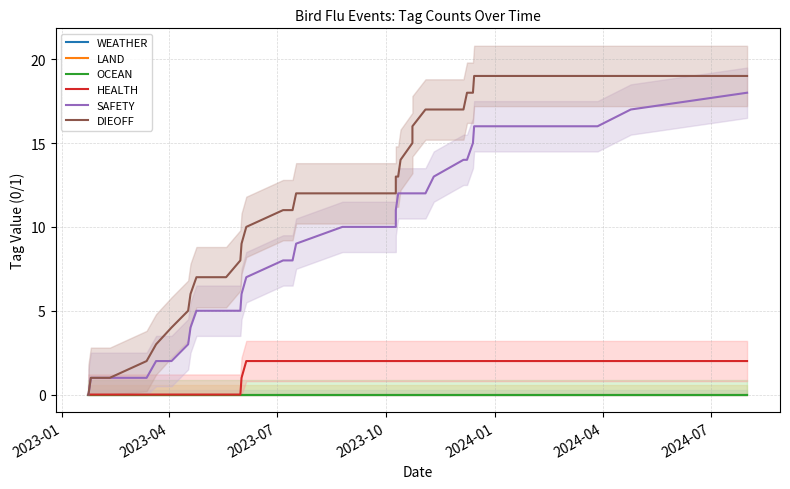

Does the chart display data point markers on the line(s)?

No